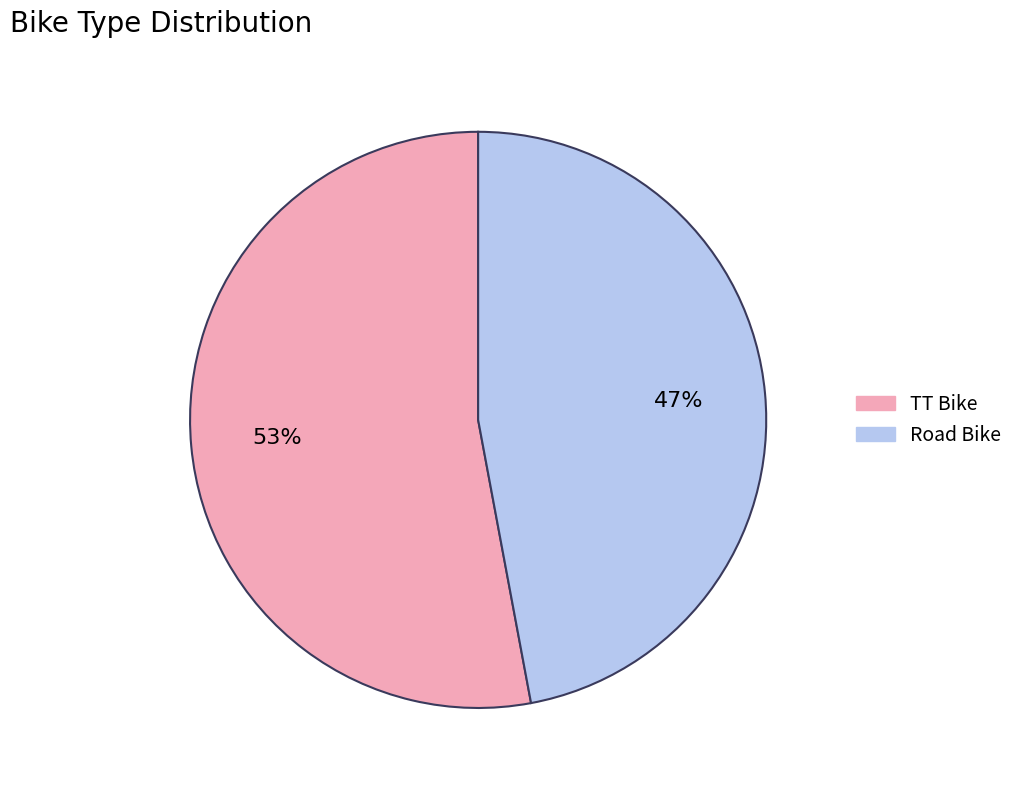

How many segments does this pie chart have?

2